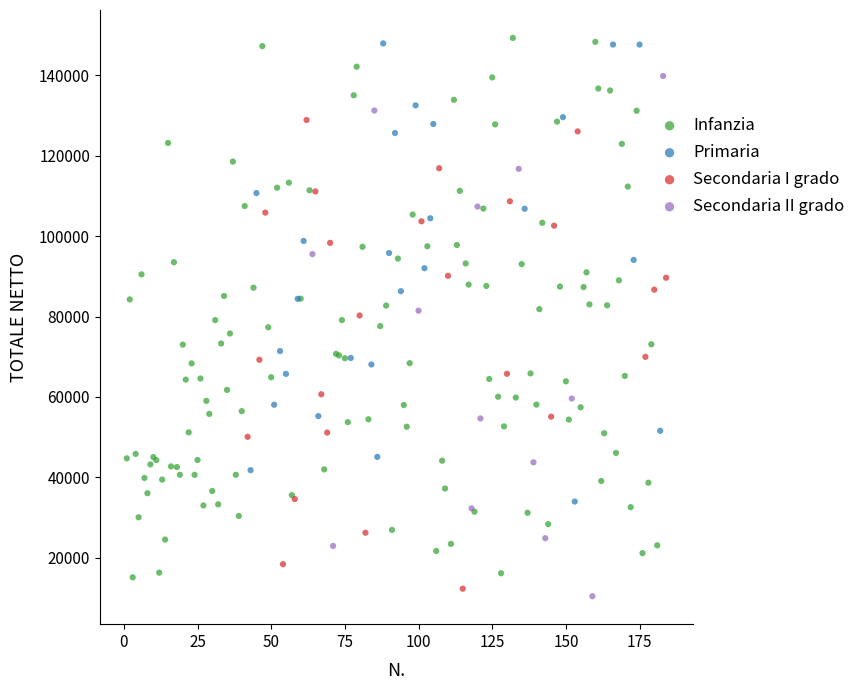

Which series has the largest Y range (max minus min)?

Infanzia